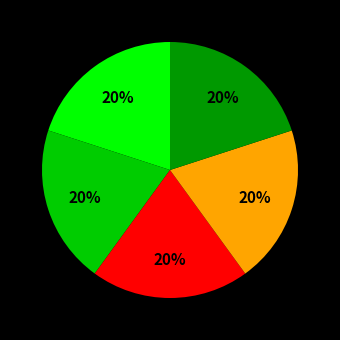

Is there any slice that represents more than half of the pie?

No